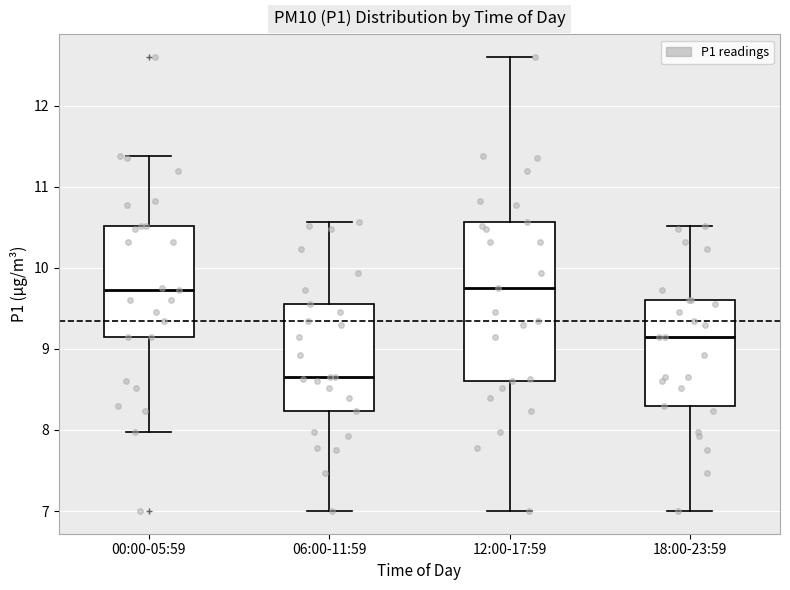

Which box has the lowest median line?

06:00-11:59